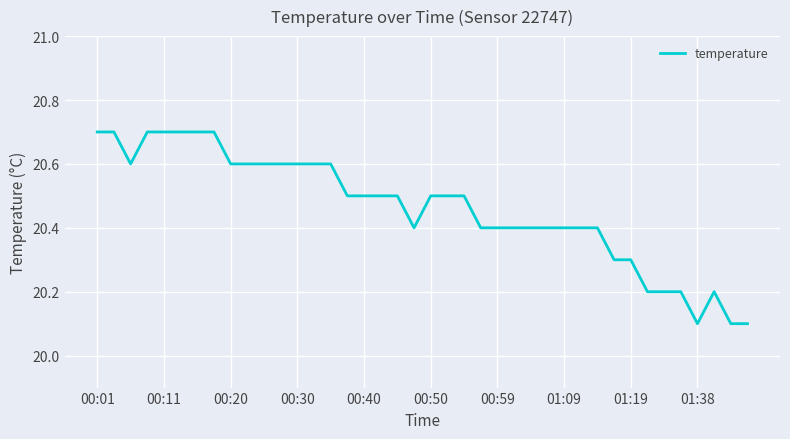

What is the minimum value shown in the chart?

20.1